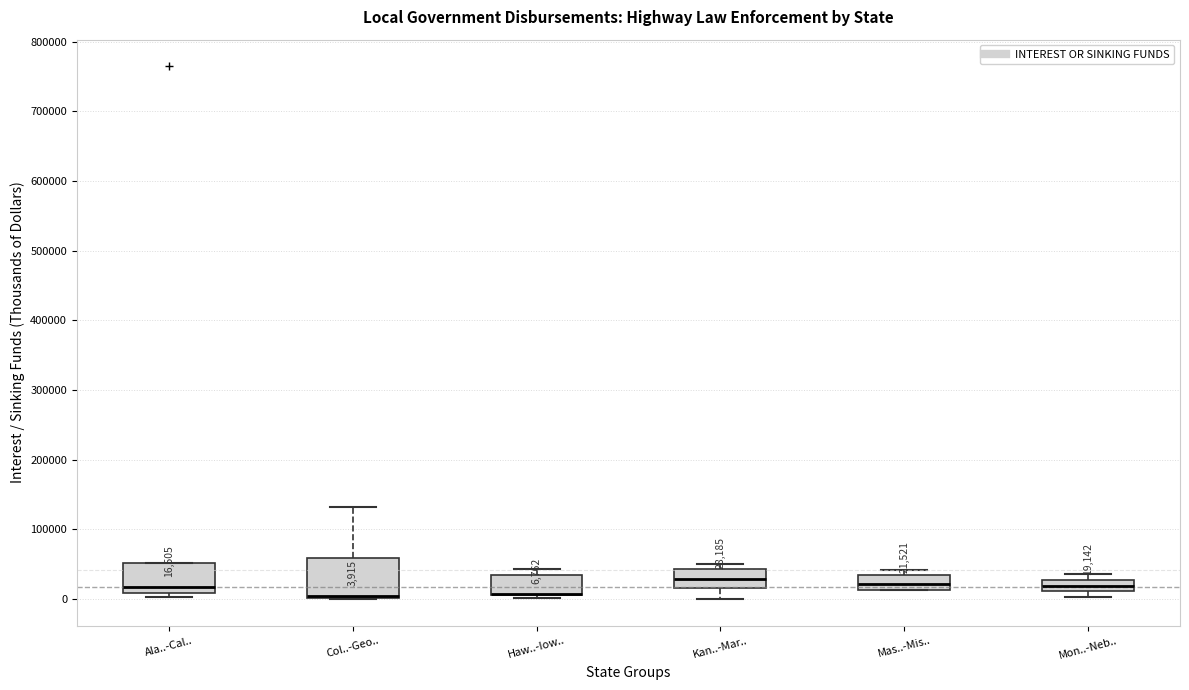

Which box is the tallest, from its lower edge to its upper edge?

Col..-Geo..